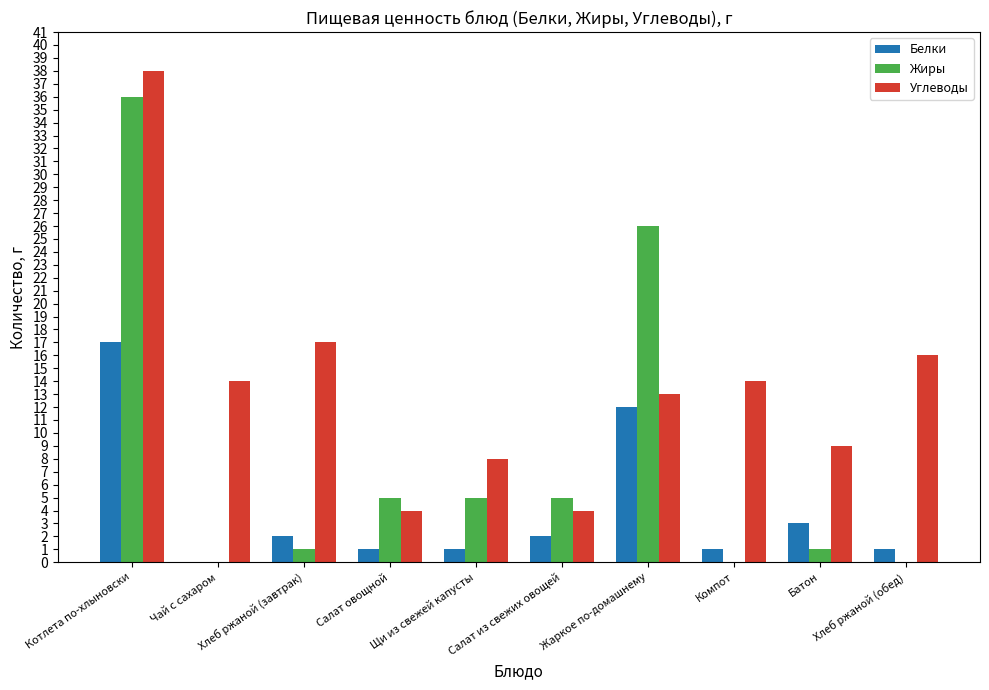

Is the value of Углеводы at Хлеб ржаной (обед) greater than the value of Жиры at Компот?

Yes